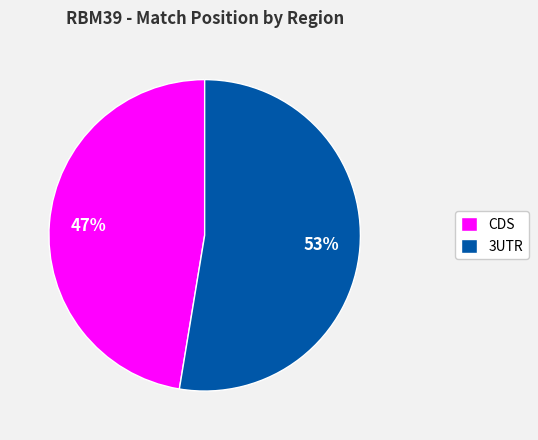

What percentage is the CDS slice, to the nearest percent?

47%